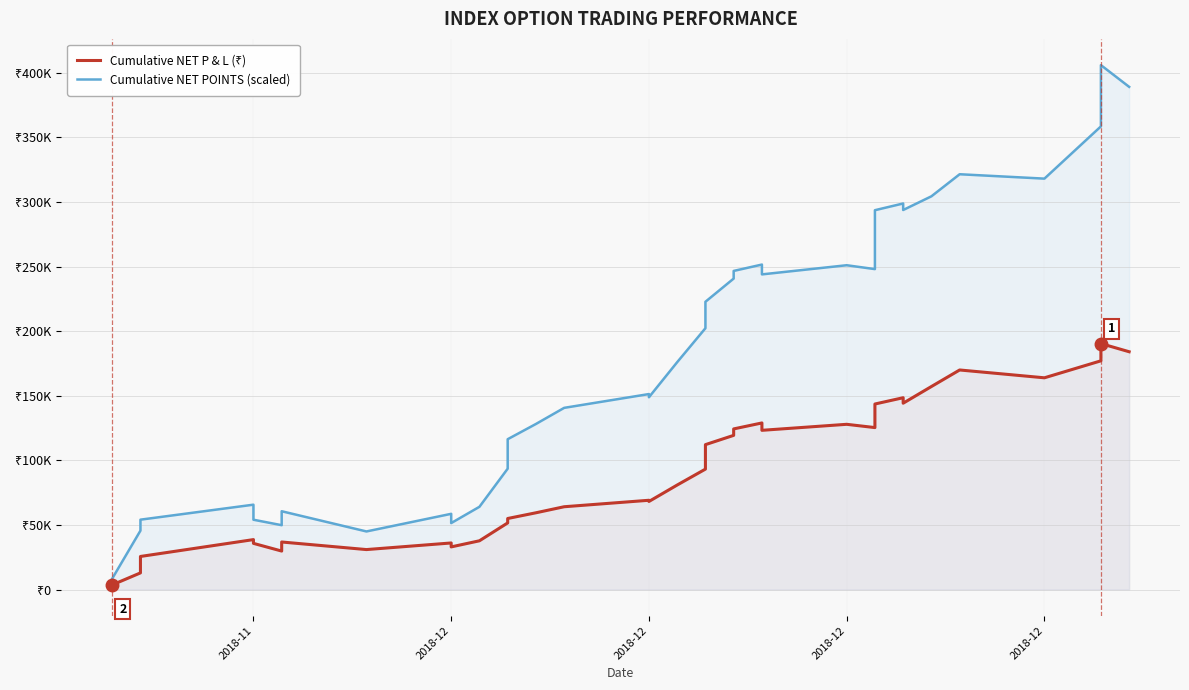

True or false: Cumulative NET P & L (₹) and Cumulative NET POINTS (scaled) intersect in this chart.

False